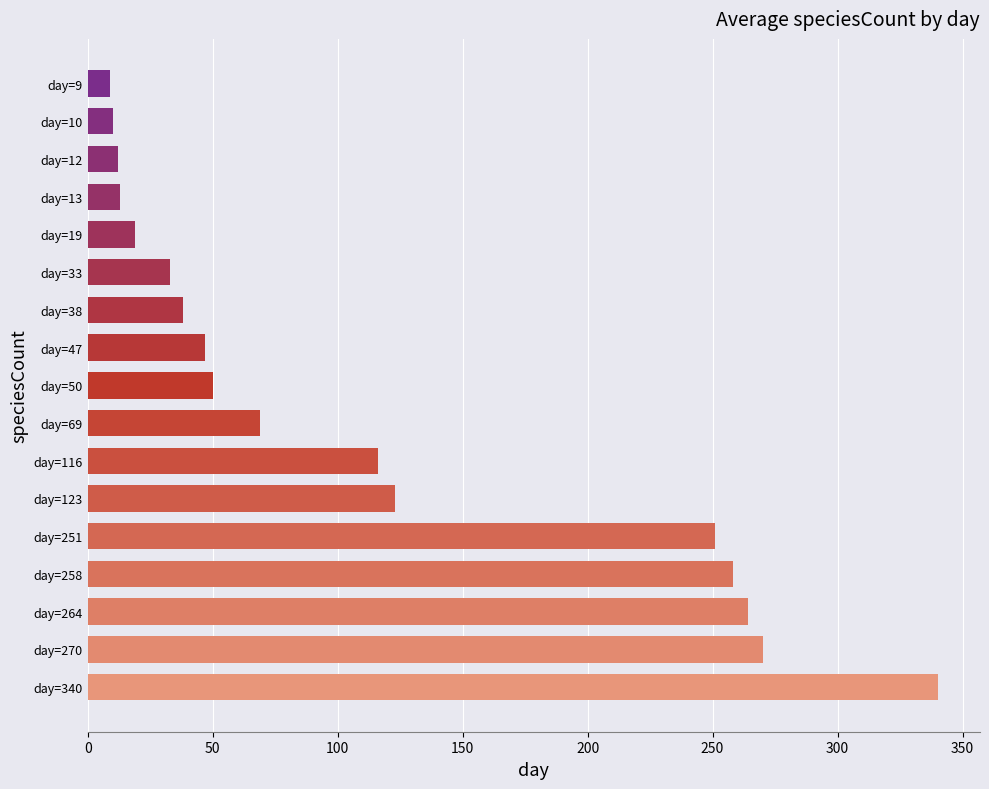

What is the minimum value shown in the chart?

9